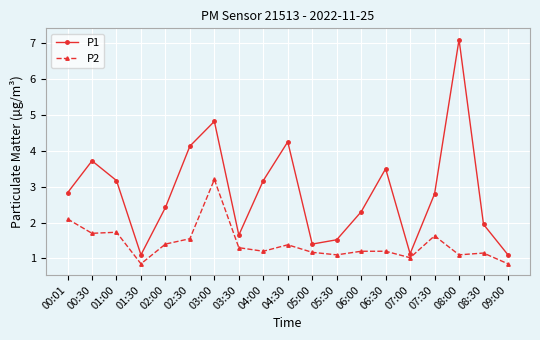

At which label does P2 reach its peak?

03:00